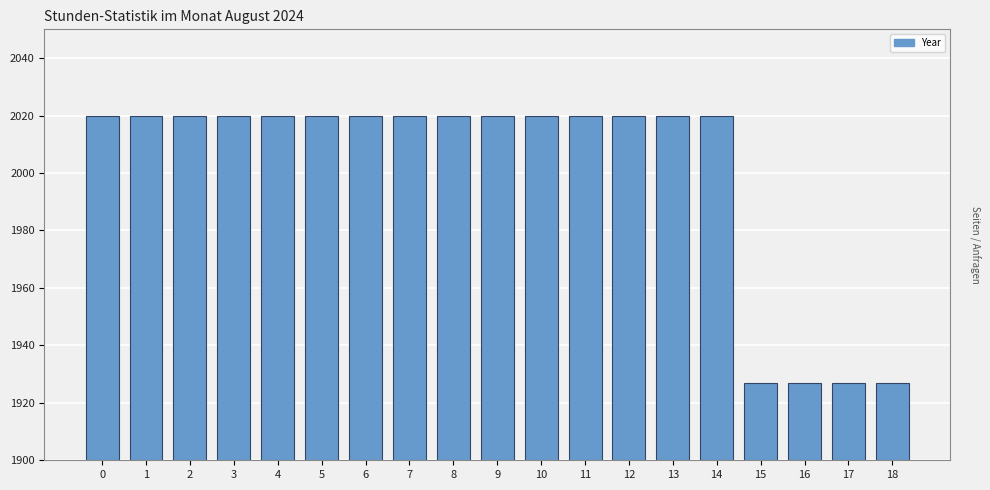

What is the sum of all values?

38008